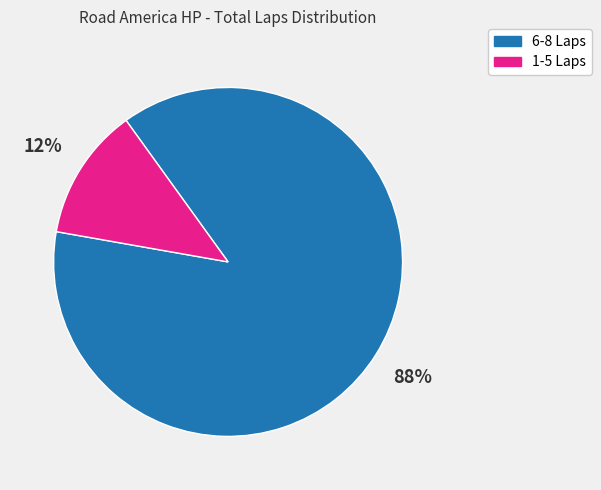

How many segments does this pie chart have?

2